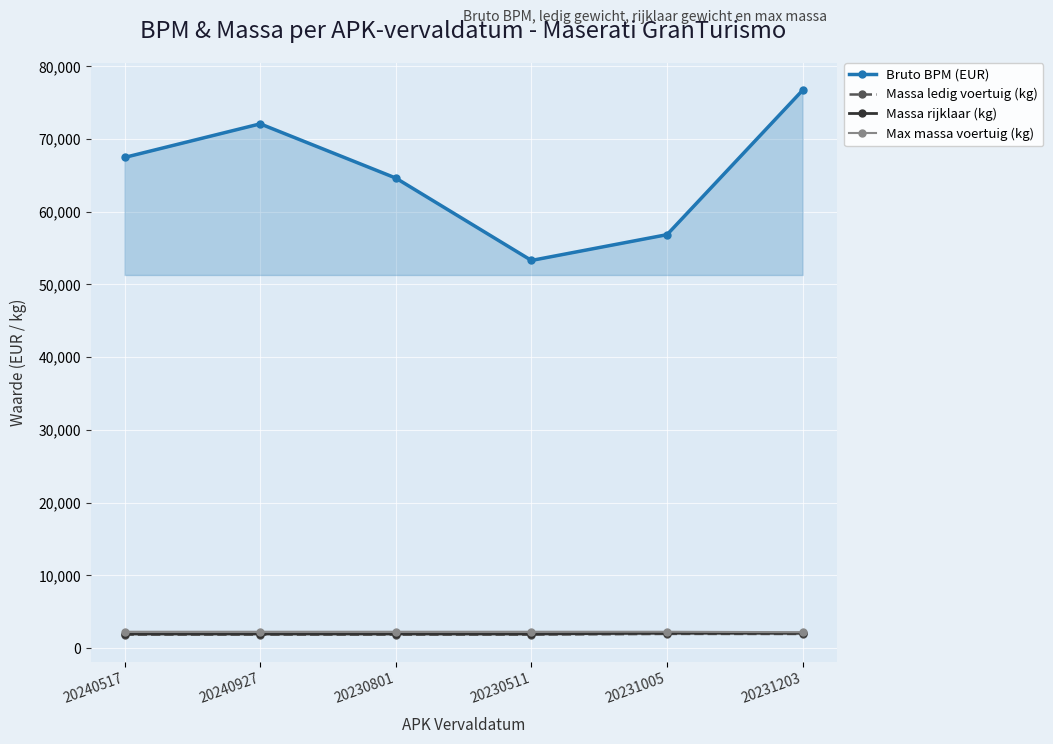

What position from the left is 20240517?

1